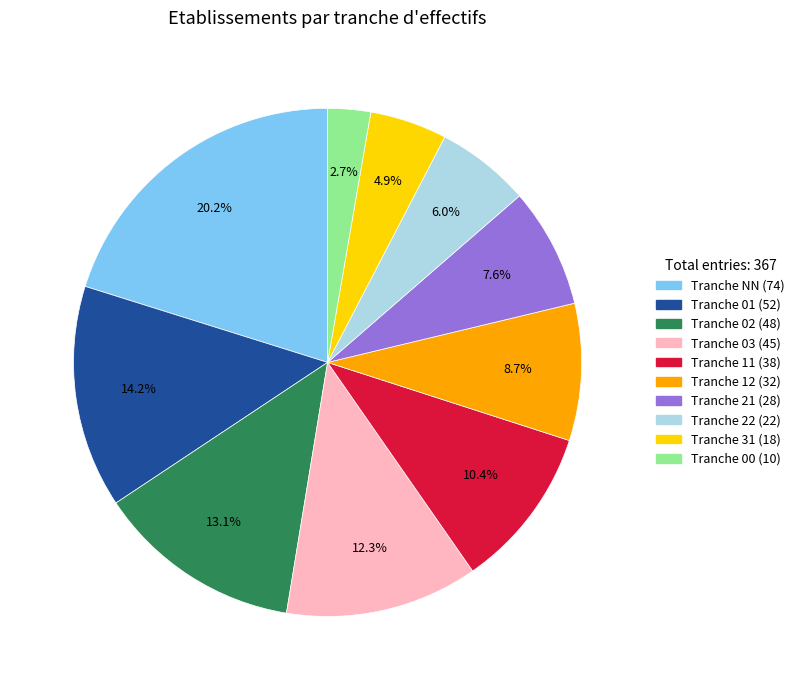

Between Tranche 11 (38) and Tranche NN (74), which is larger?

Tranche NN (74)